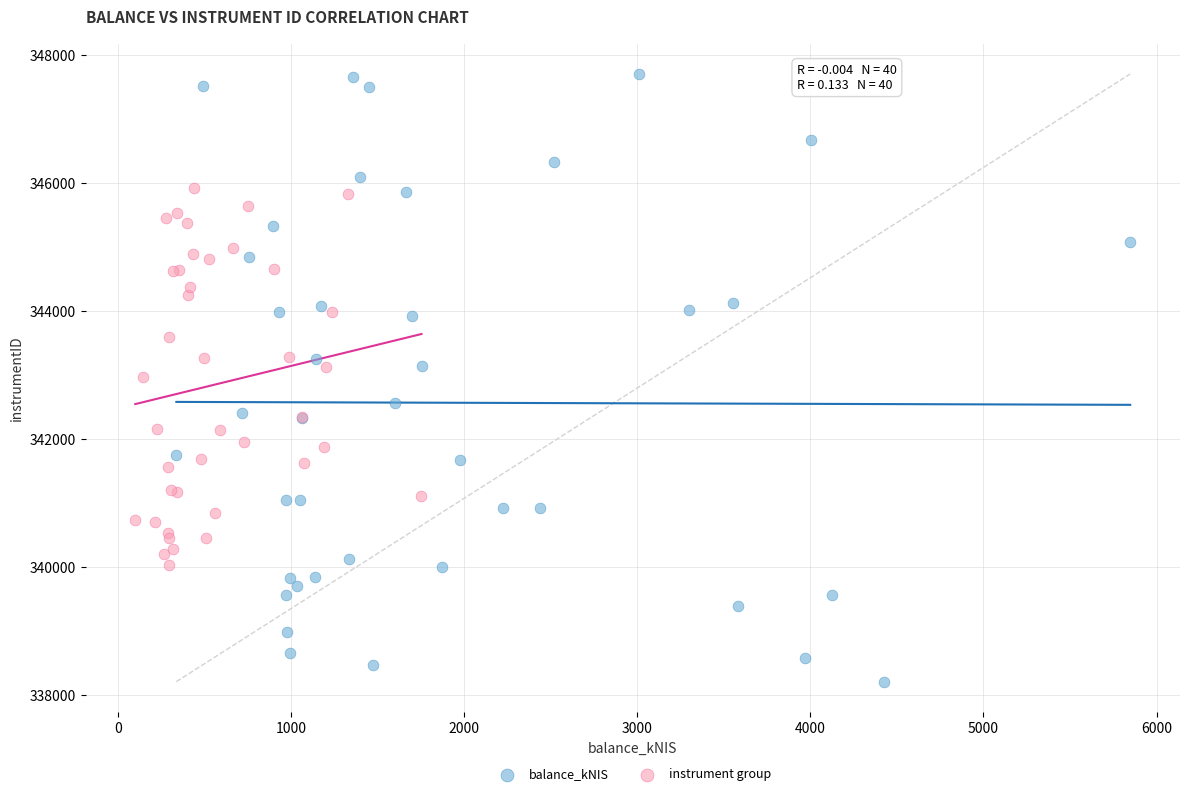

Which series reaches the maximum Y coordinate?

balance_kNIS